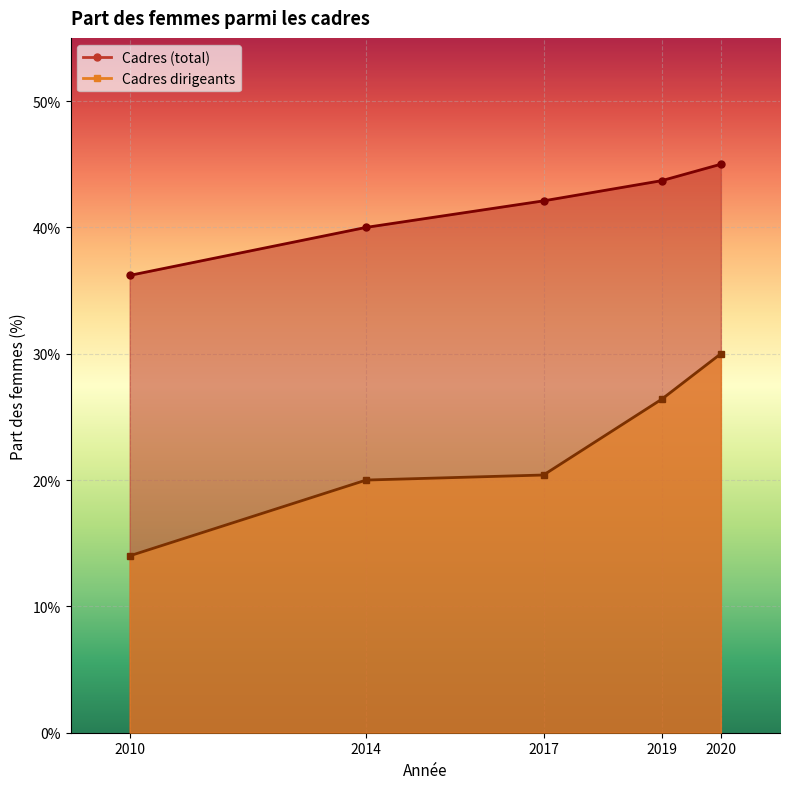

What is the difference between the maximum and minimum values in the part_des_femmes_parmi_les_cadres_dirigeants series?

16.0